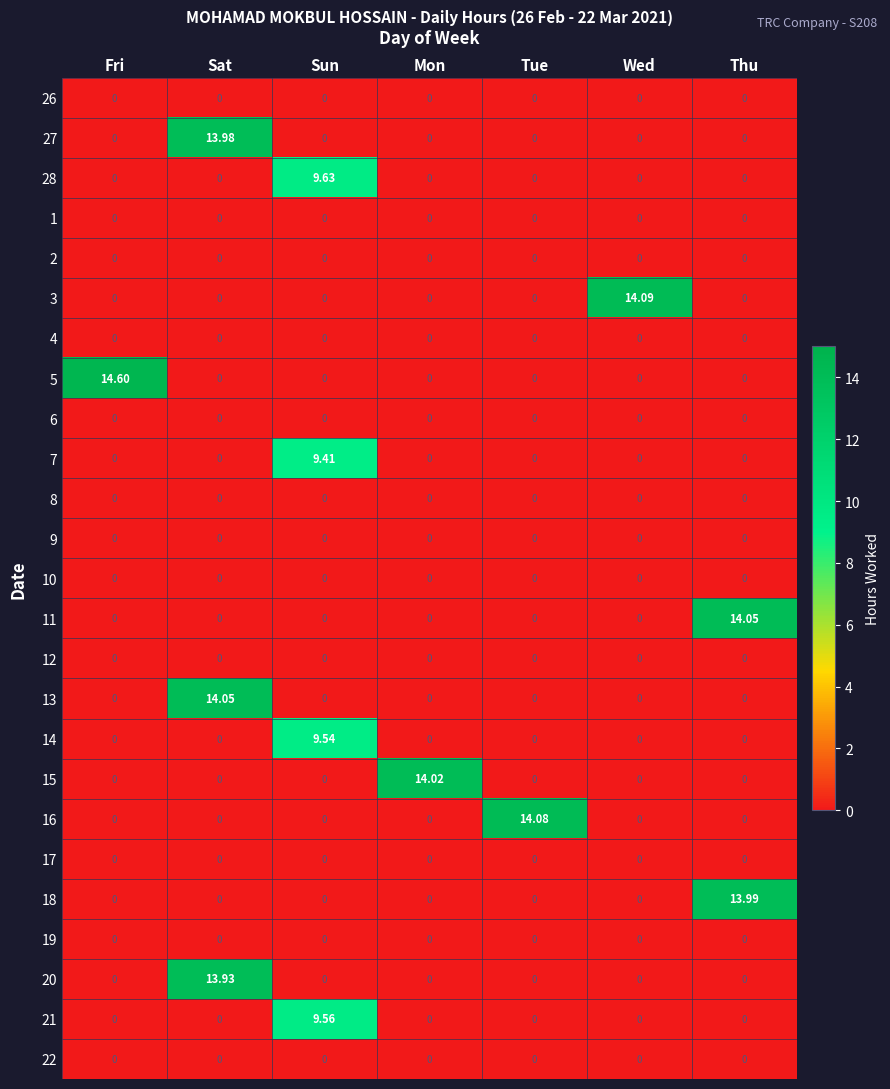

At which category is the sum across all series the highest?

Sat